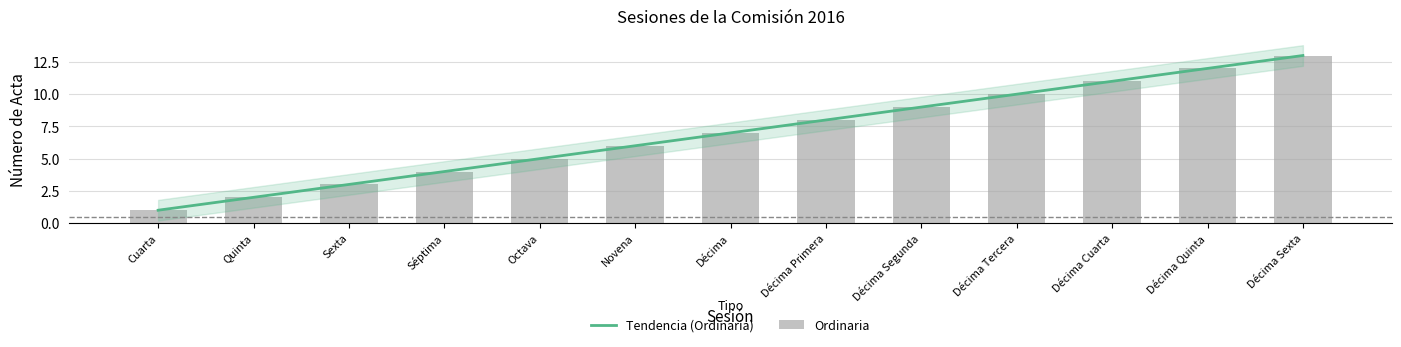

What is the value of the 4th bar from the left?

4